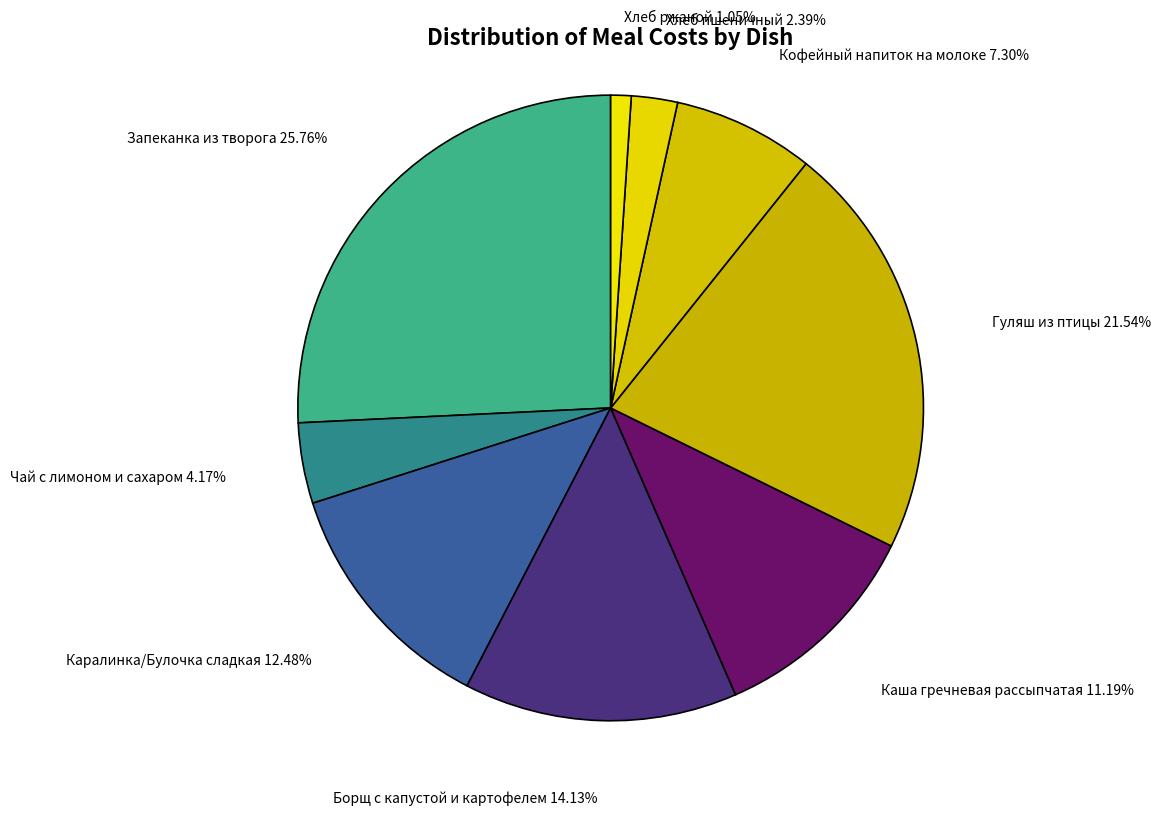

True or false: Гуляш из птицы accounts for 34% of the total.

False